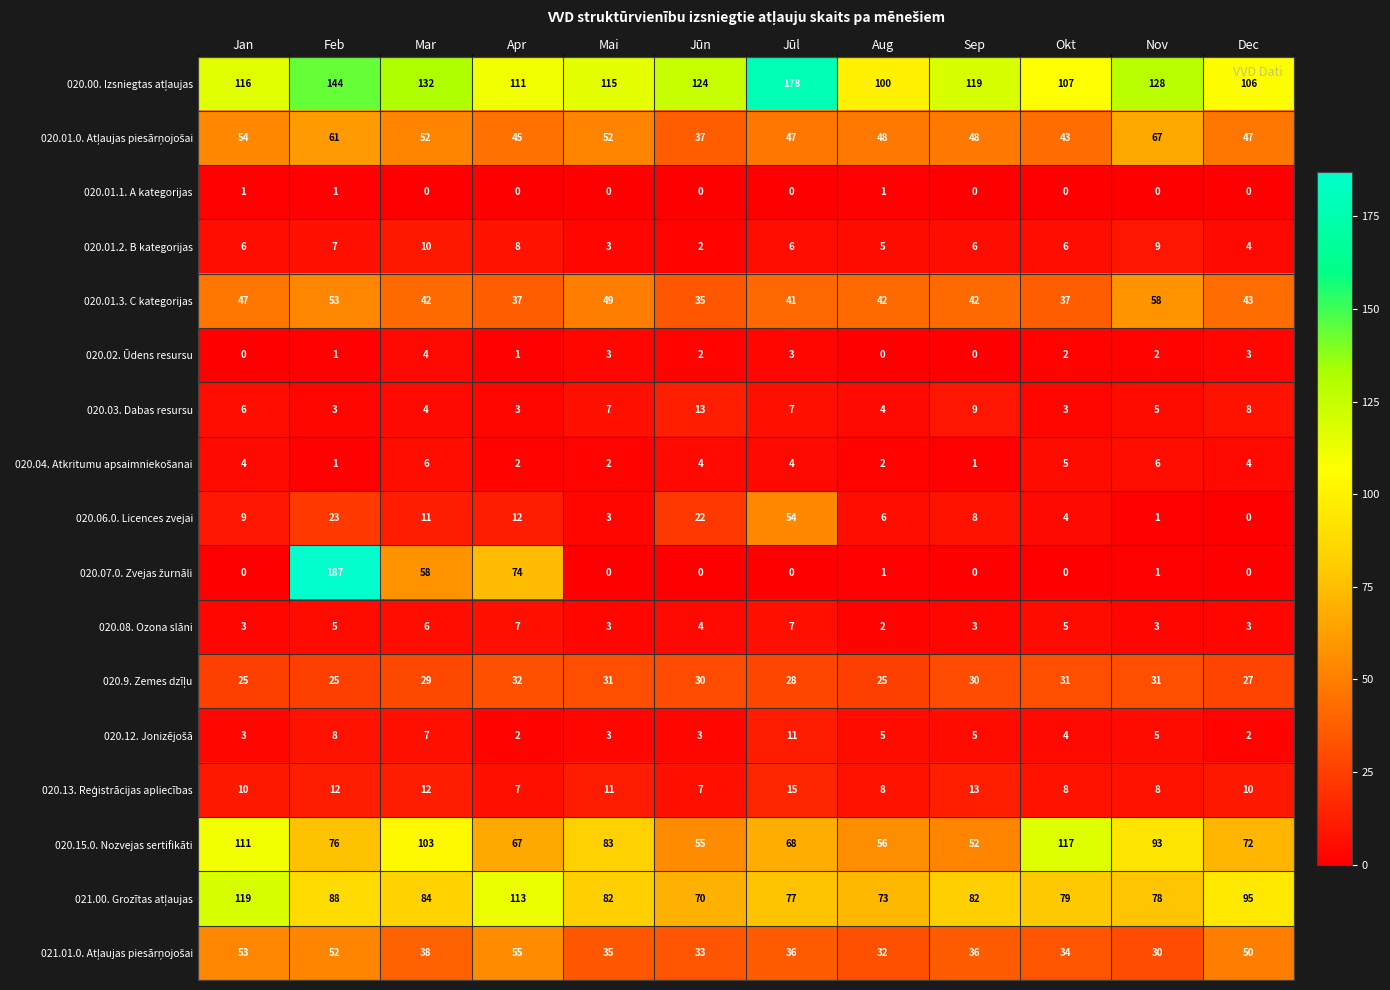

Is it true that 020.15.0. Nozvejas sertifikāti equals 93 at Nov?

True